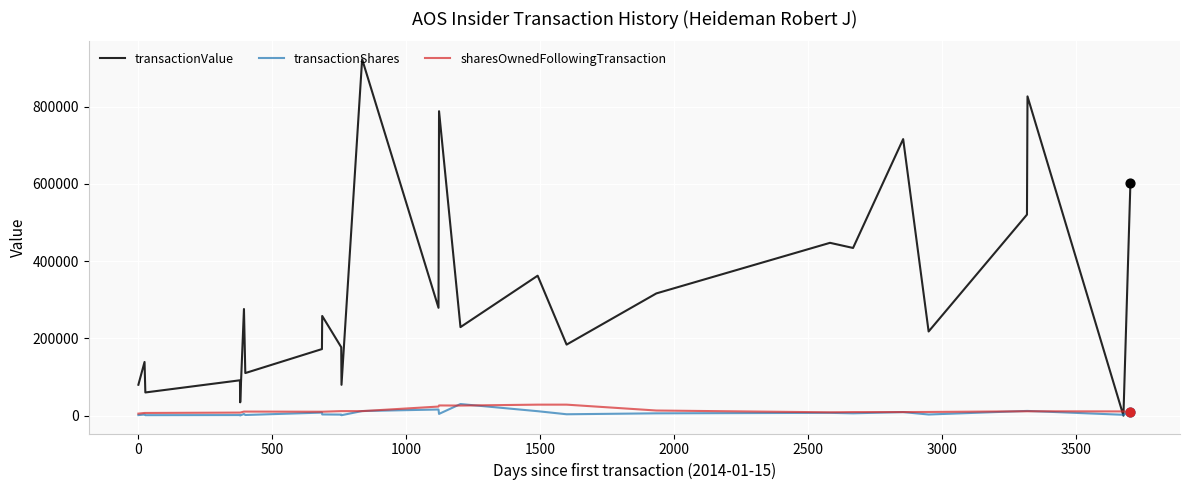

Which series has the largest range (max minus min)?

transactionValue